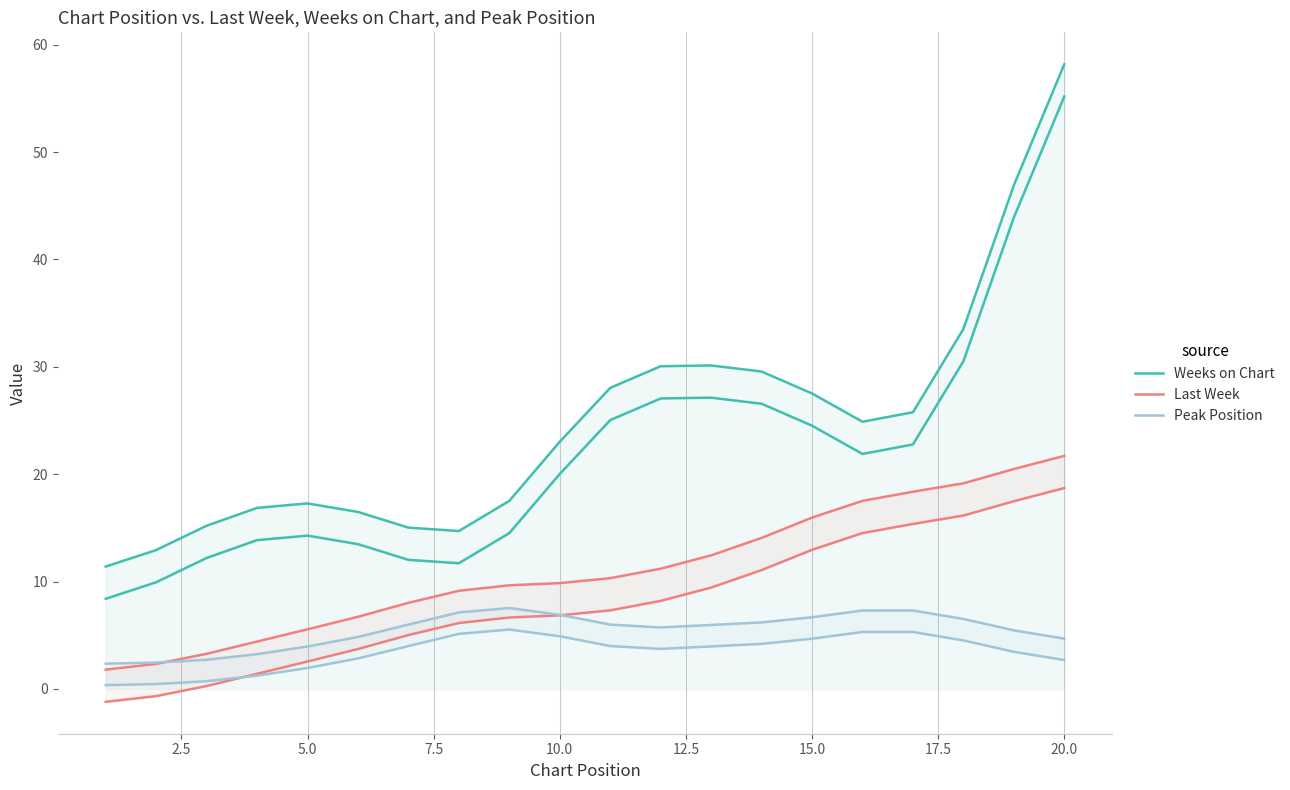

What is the average value of the Last Week series?

11.1